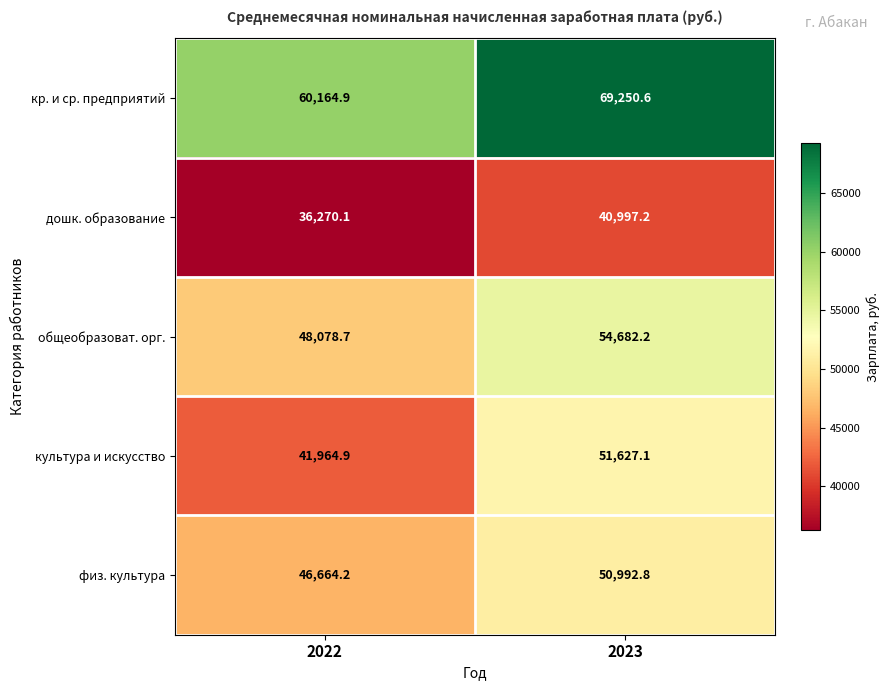

What is the total value across all series at 2022?

233142.8